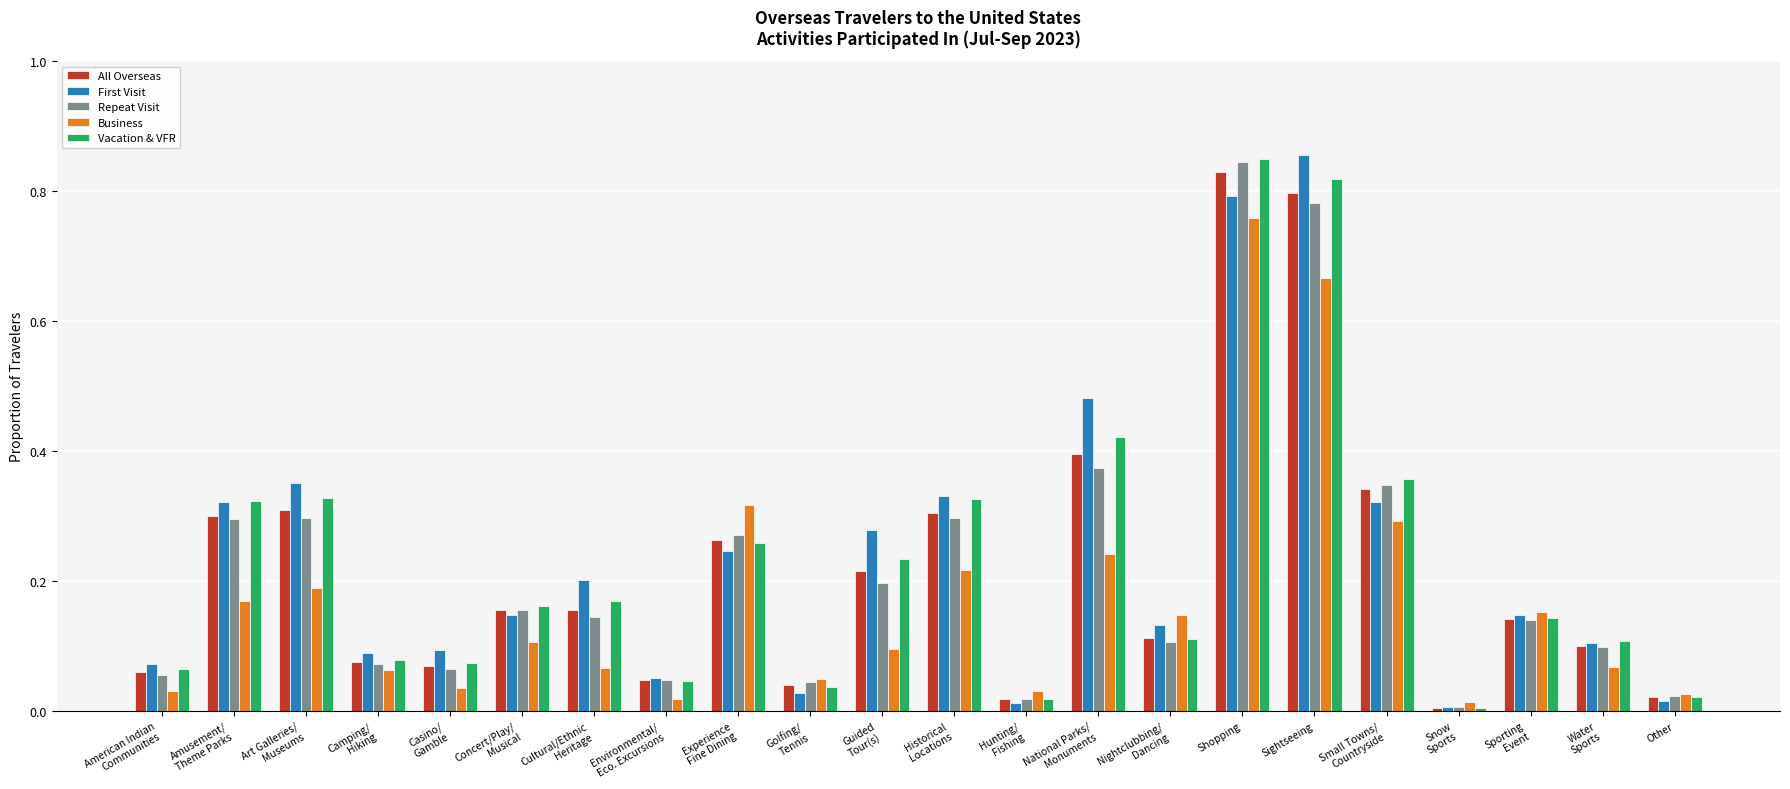

At which category is the sum across all series the highest?

Shopping